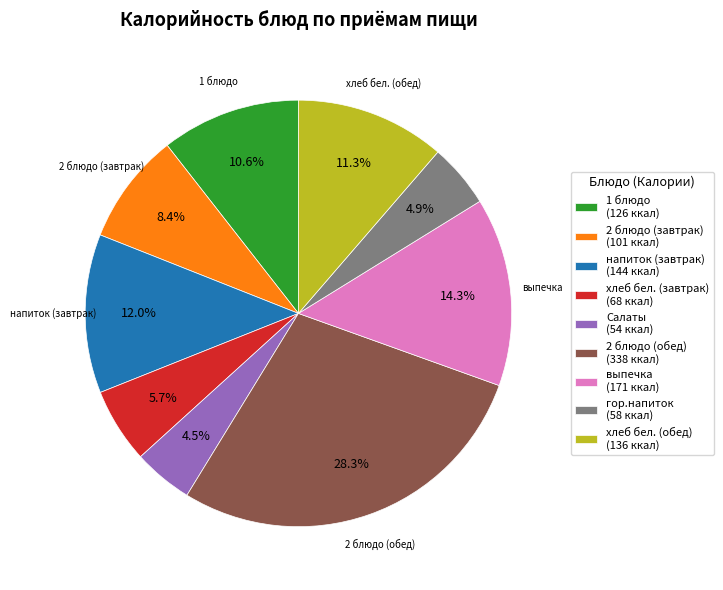

Does any single category account for the majority?

No